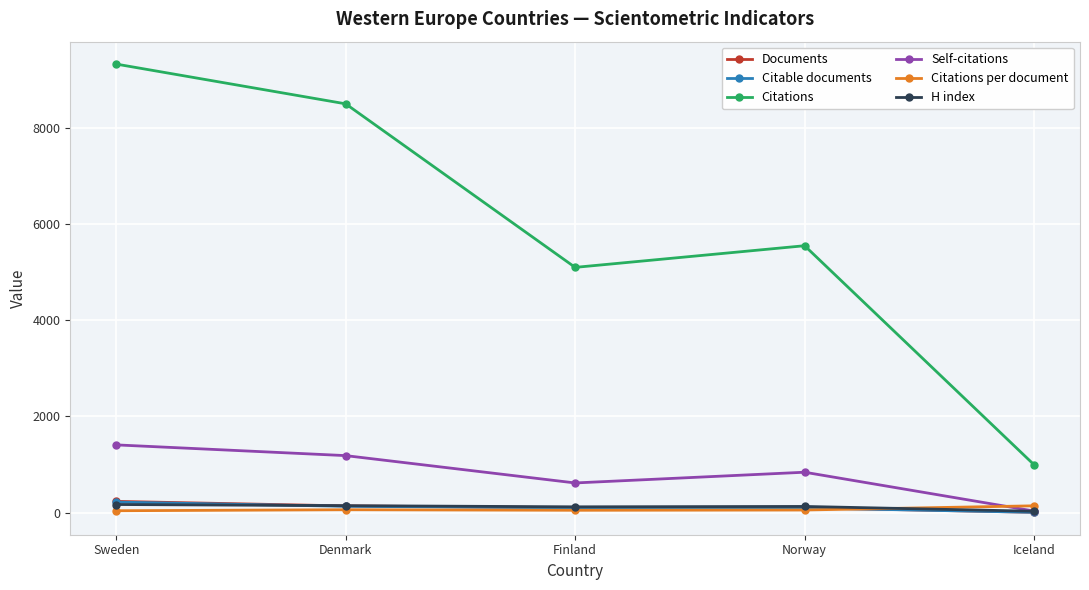

True or false: Citations and H index cross at least once.

False